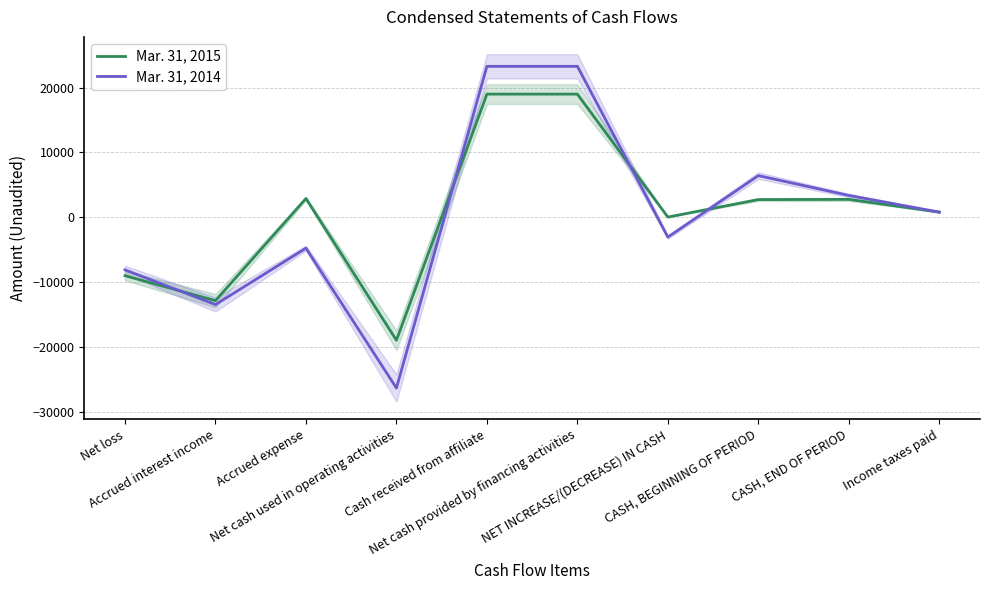

List the series in order of their overall mean, lowest first.

Mar. 31, 2014, Mar. 31, 2015